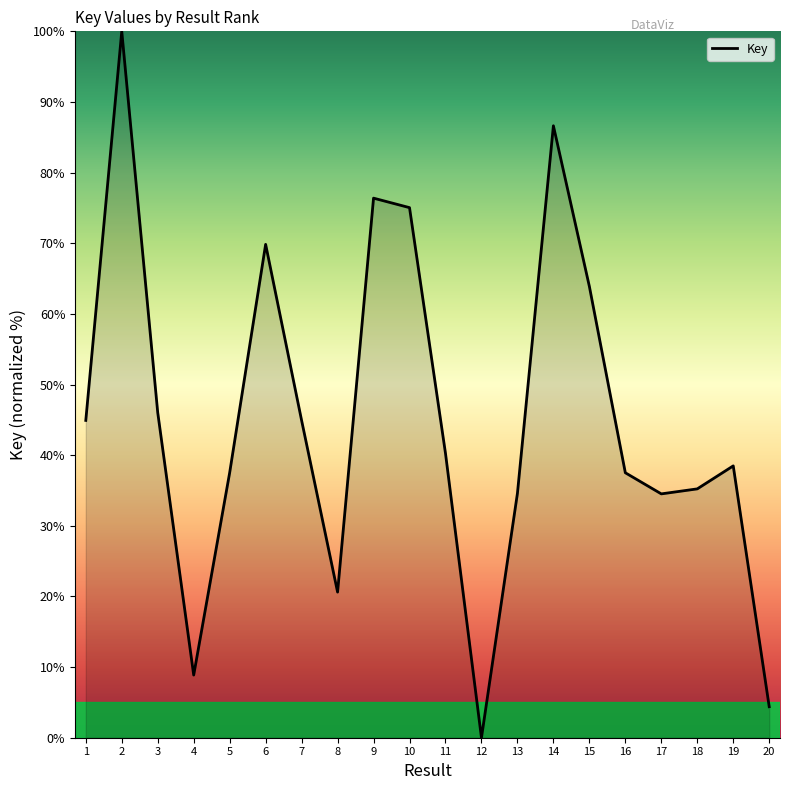

Between 11 and 7, which is larger?

7